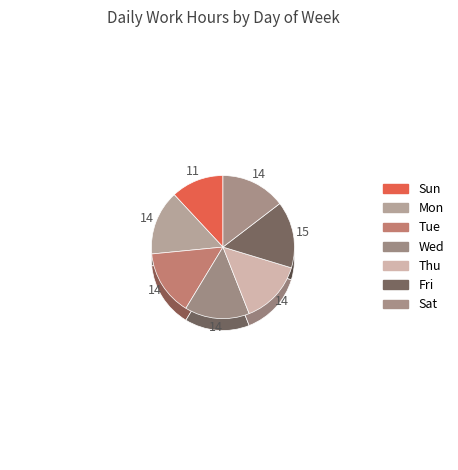

What is the total percentage of Sat and Wed?

29.2%